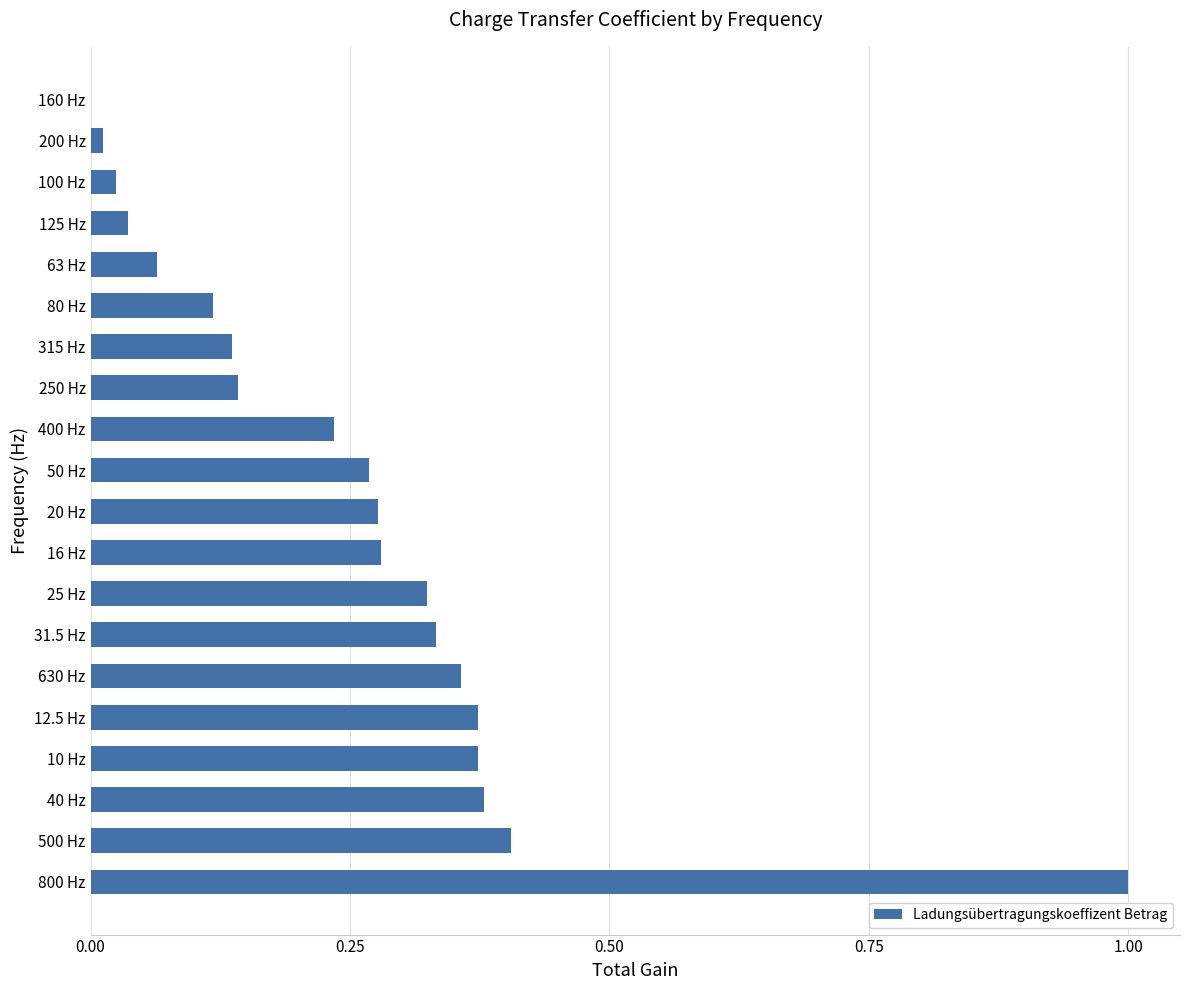

Which has a higher value, 160 Hz or 125 Hz?

125 Hz